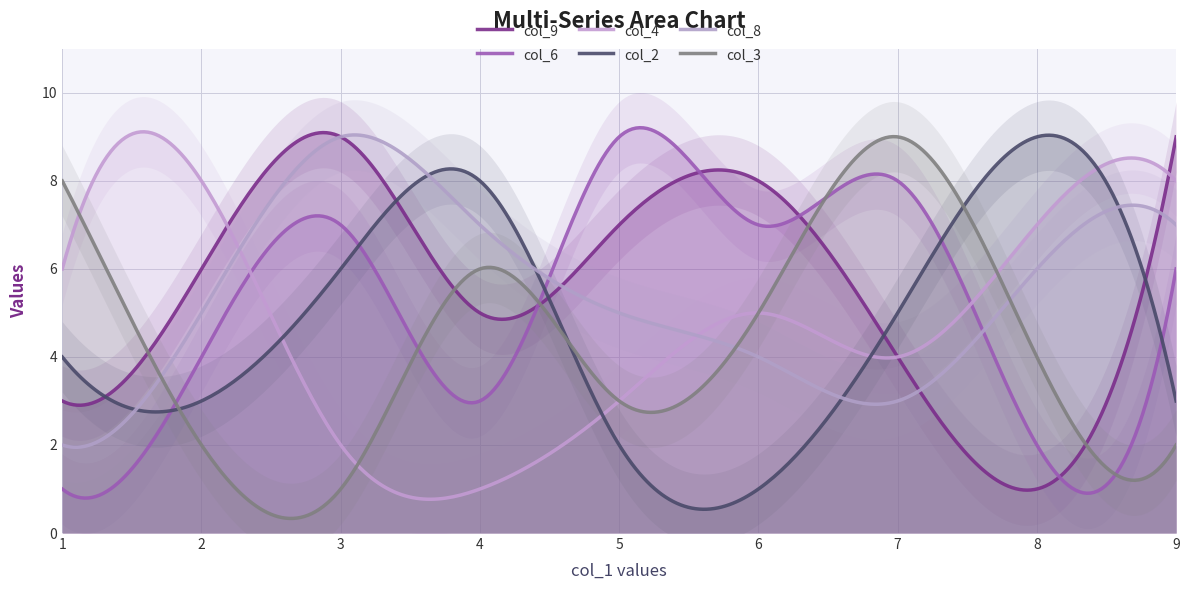

At which label does col_3 first exceed 4?

1